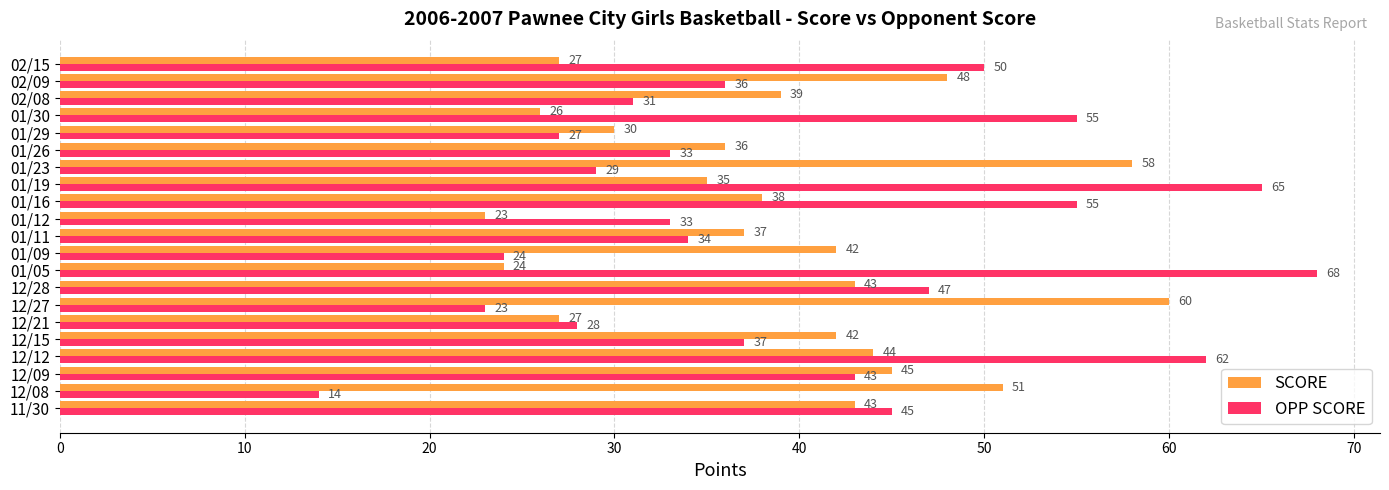

At how many categories does at least one series exceed 18?

21